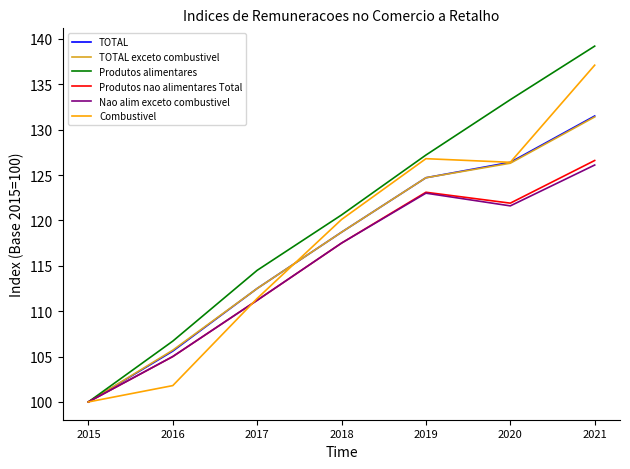

What is the maximum value for Produtos nao alimentares Total?

126.6